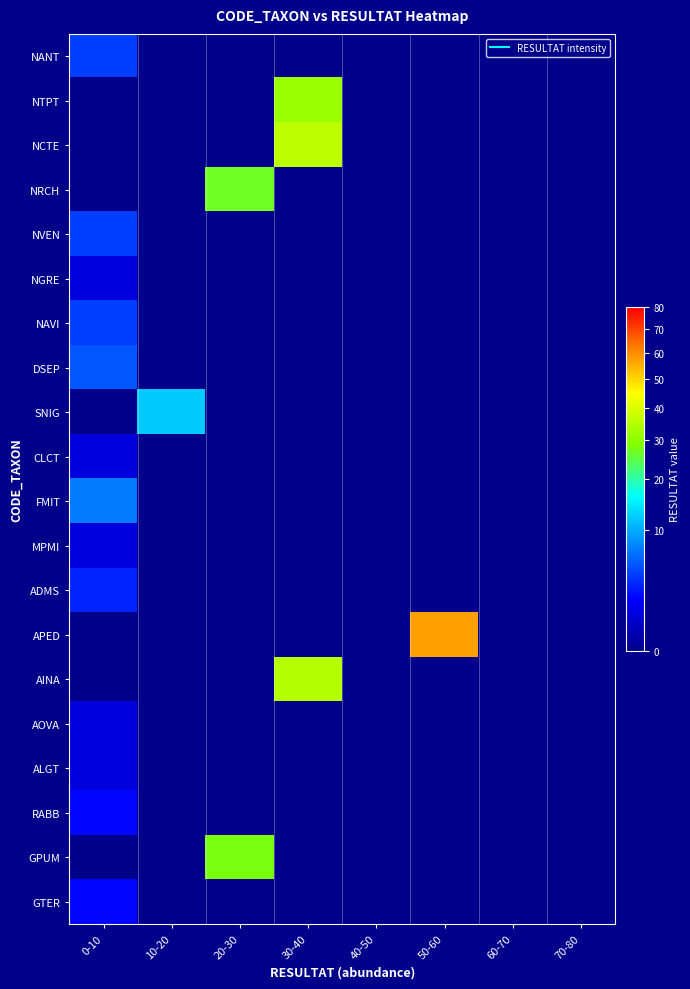

Which series has the largest range (max minus min)?

APED